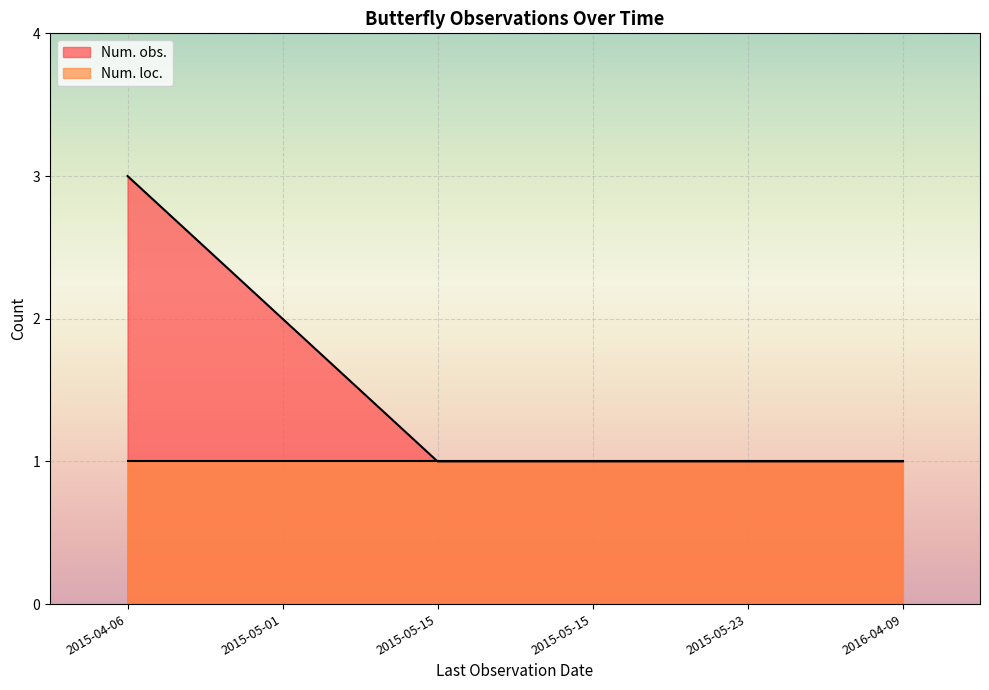

How many values are between 1 and 2?

5